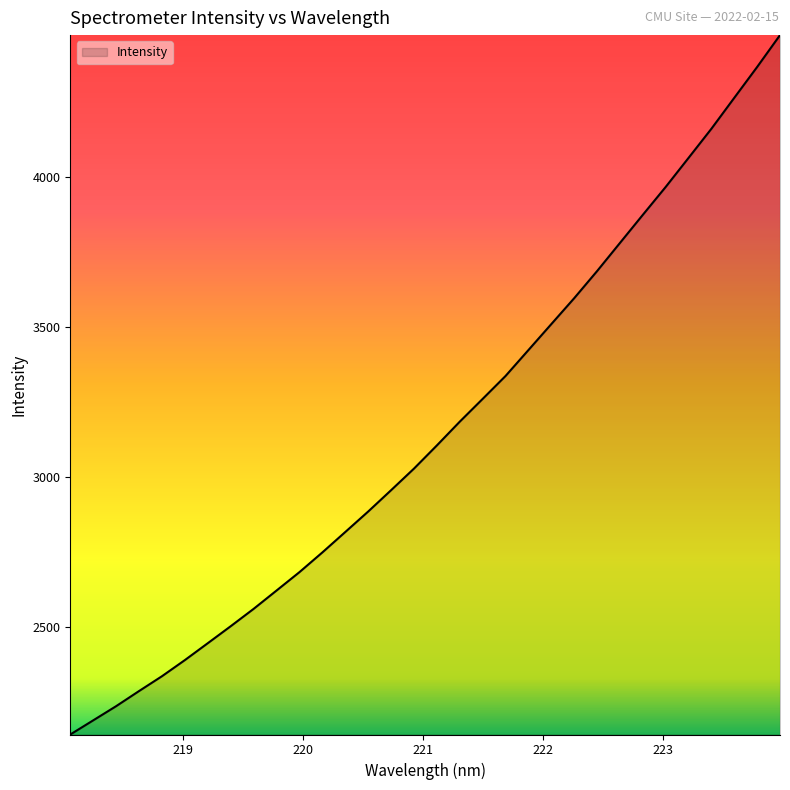

What is the greatest value displayed?

4473.0